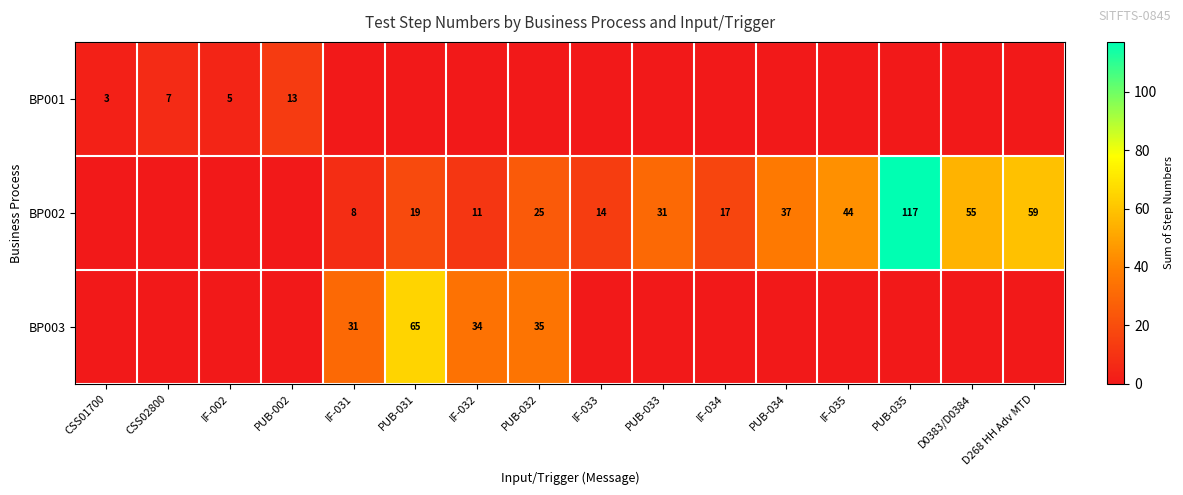

The value of BP002 at IF-031 is 8. True or false?

True